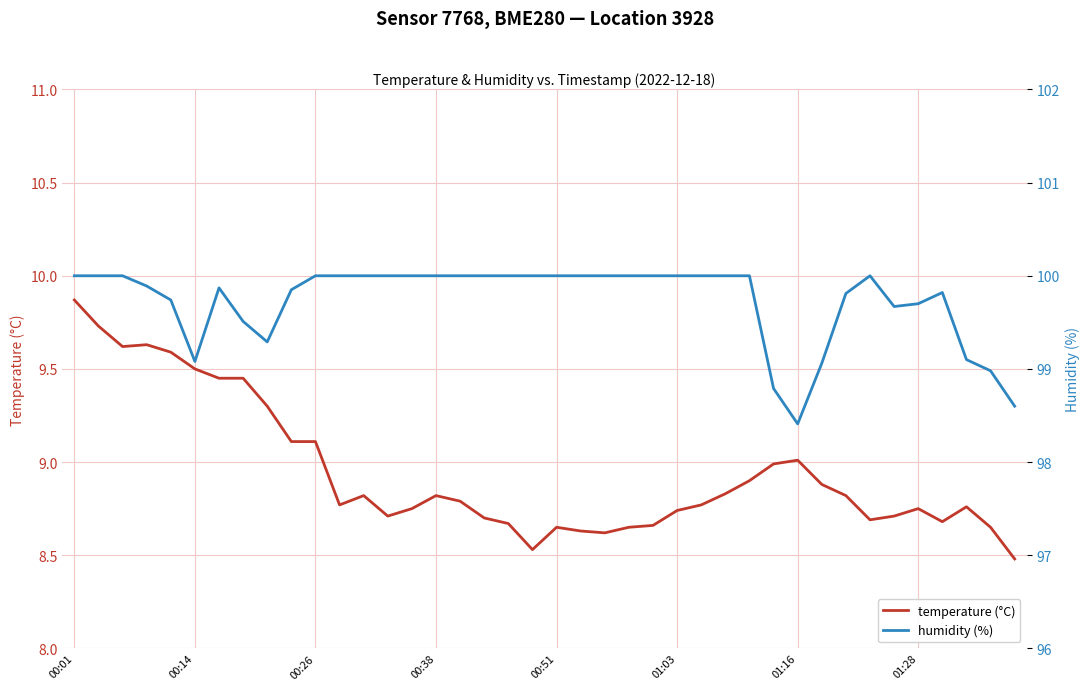

The temperature (°C) series shows 9.0 at 01:16. True or false?

True